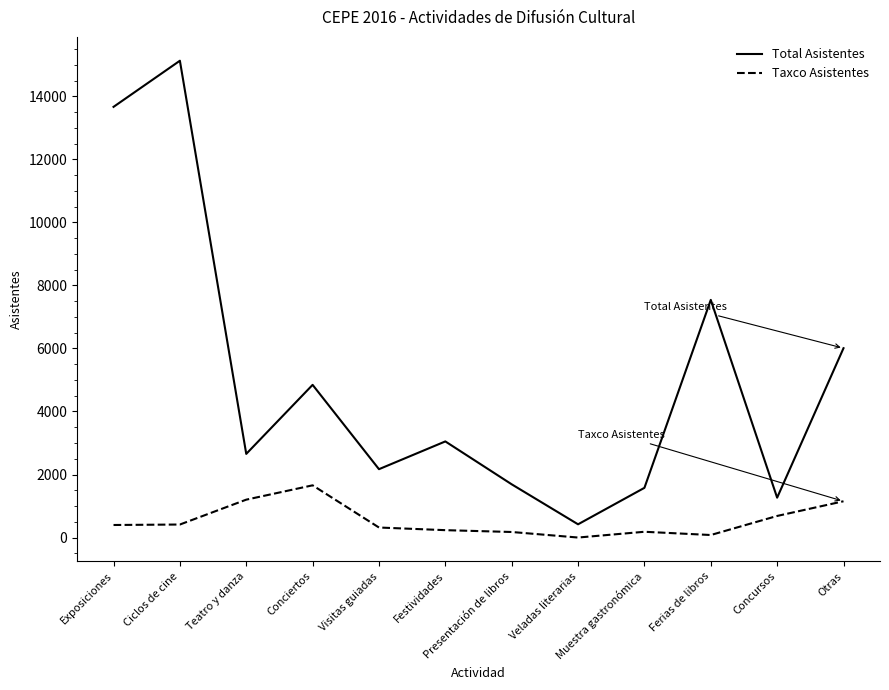

Where is the first local maximum for Total Asistentes?

Ciclos de cine